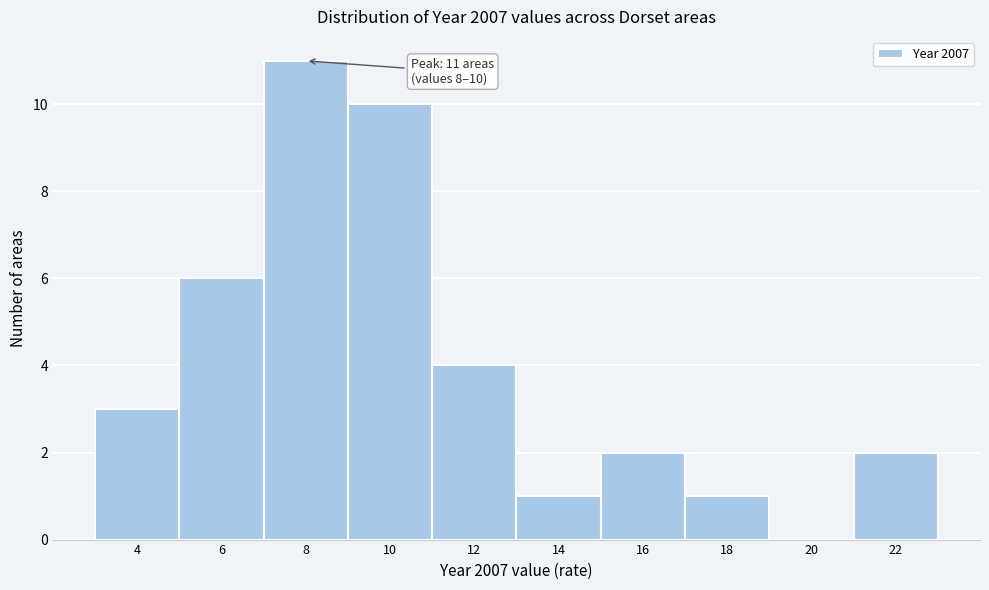

Reading left to right, extract all data points from this chart.

4=3	6=6	8=11	10=10	12=4	14=1	16=2	18=1	20=0	22=2